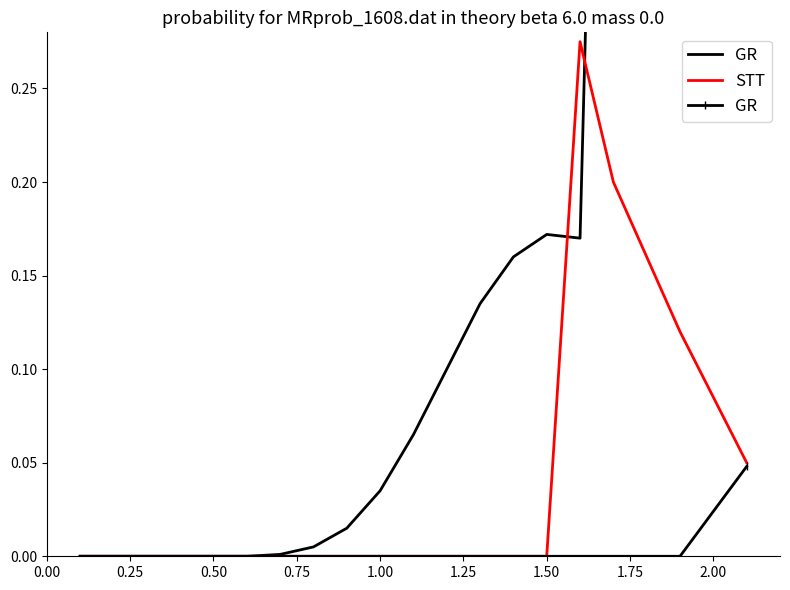

The value of STT at 0.50 is 0.0. True or false?

True